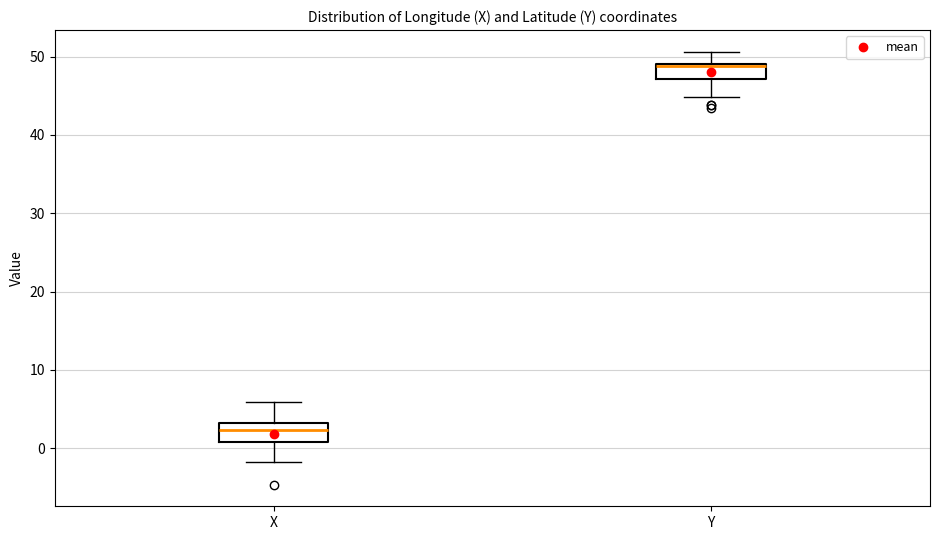

Where is the lower edge of the box for Y on the y-axis? The values are not printed on the chart, so give them approximately, as read against the axis.

47